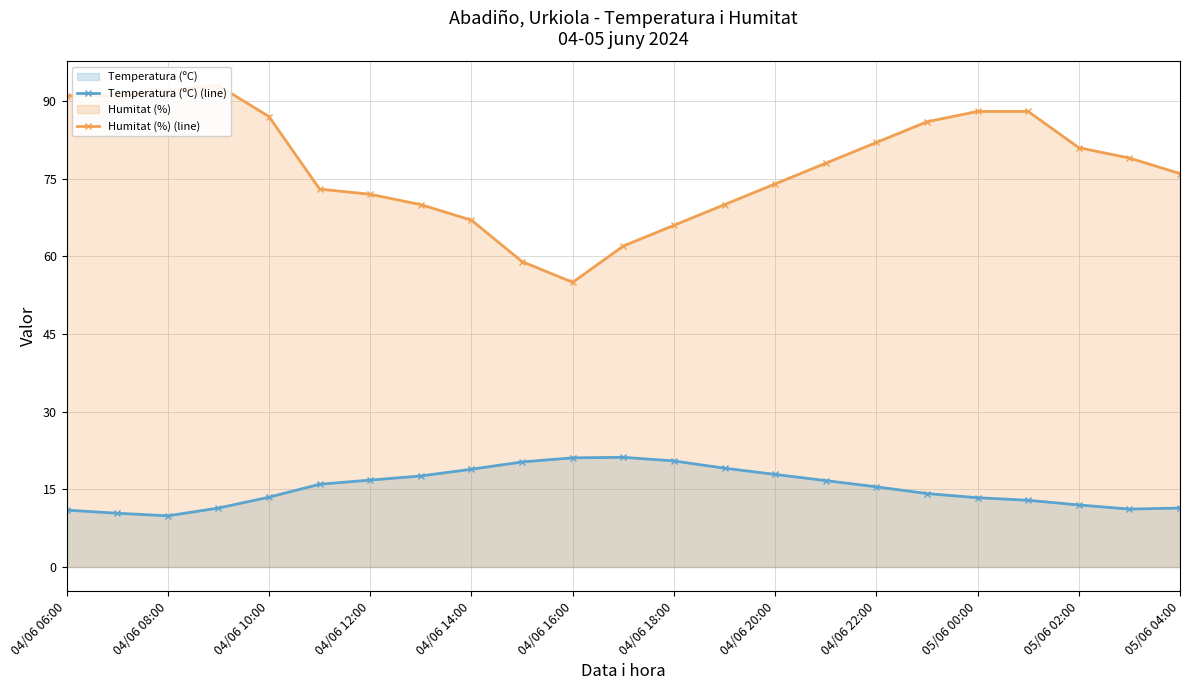

True or false: Humitat (%) (line) and Temperatura (ºC) (line) cross at least once.

False